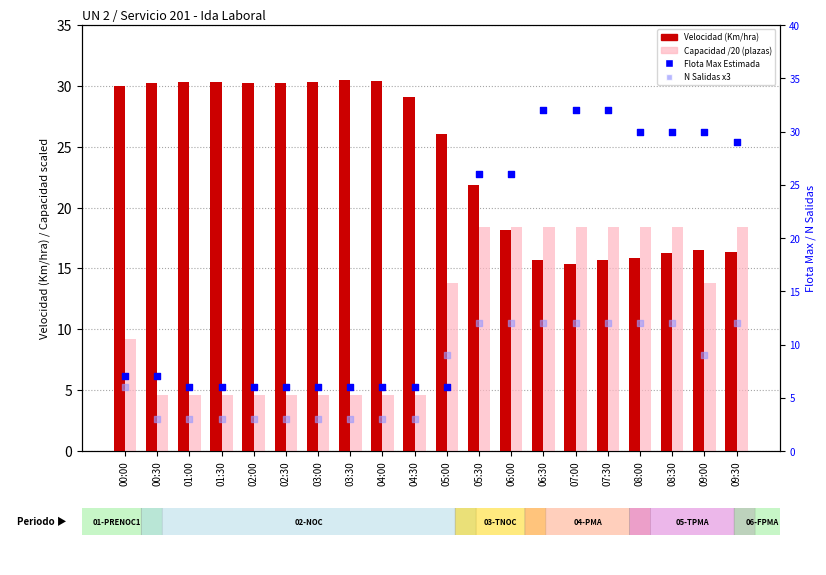

Which series contains the highest Y value?

Flota Max Estimada